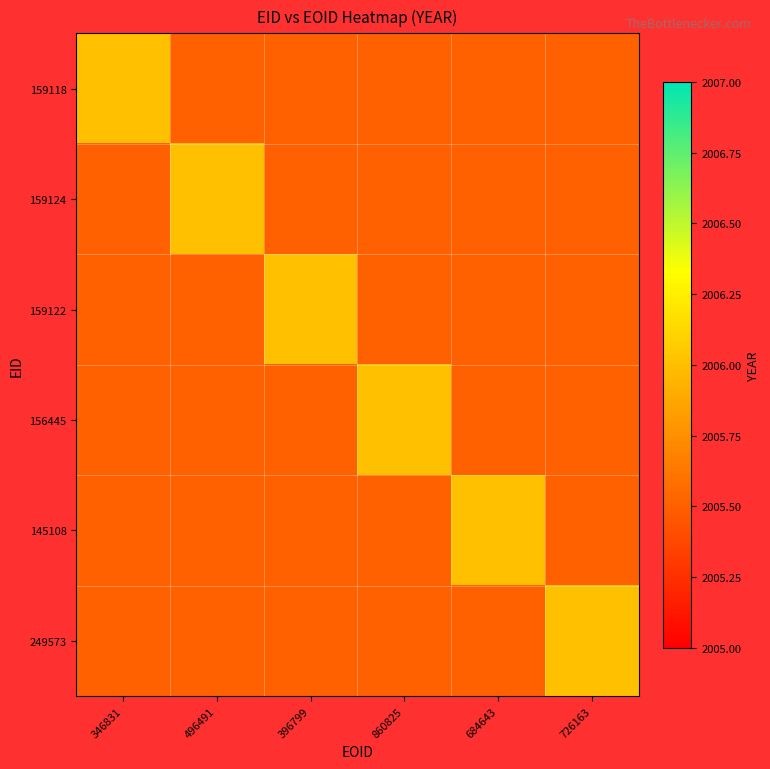

True or false: 249573 has a value of -1367 at 159124.

False